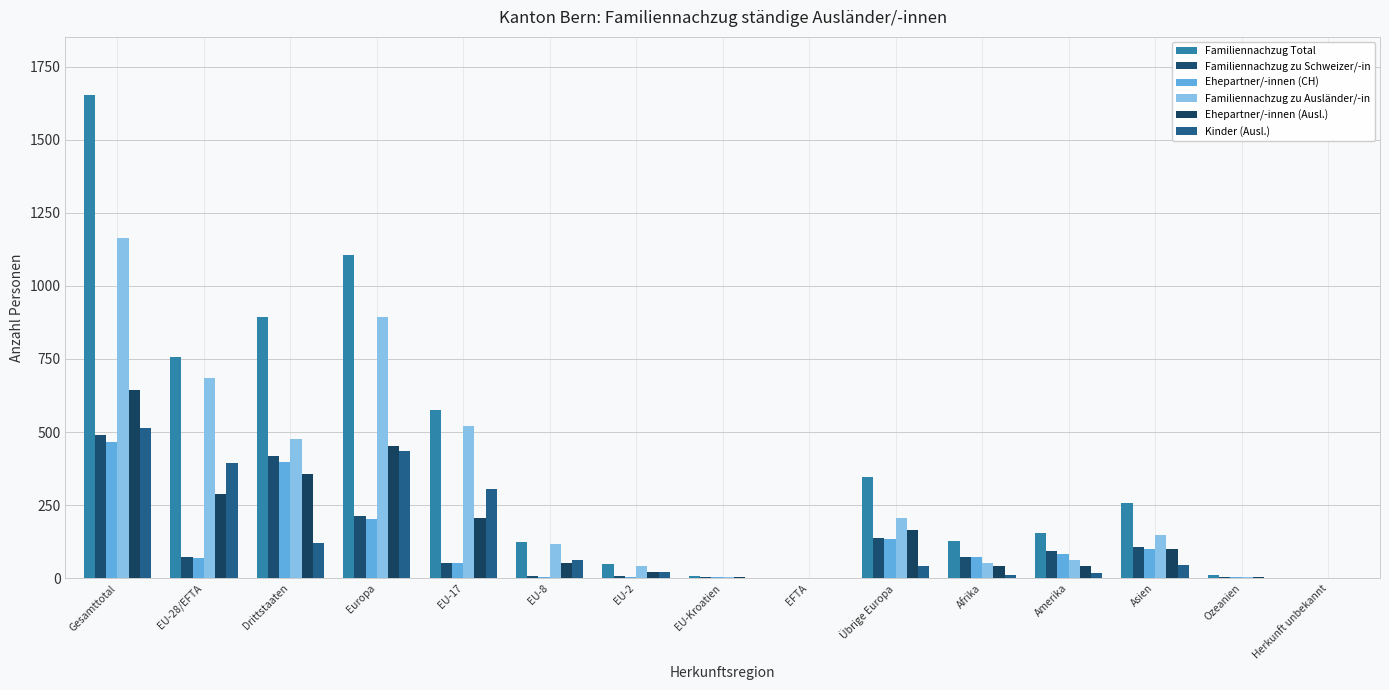

Count the number of data series in this chart.

6